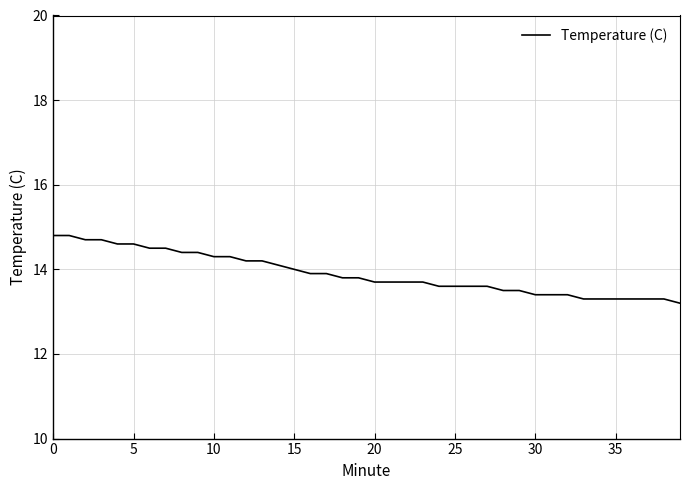

What is the greatest value displayed?

14.8